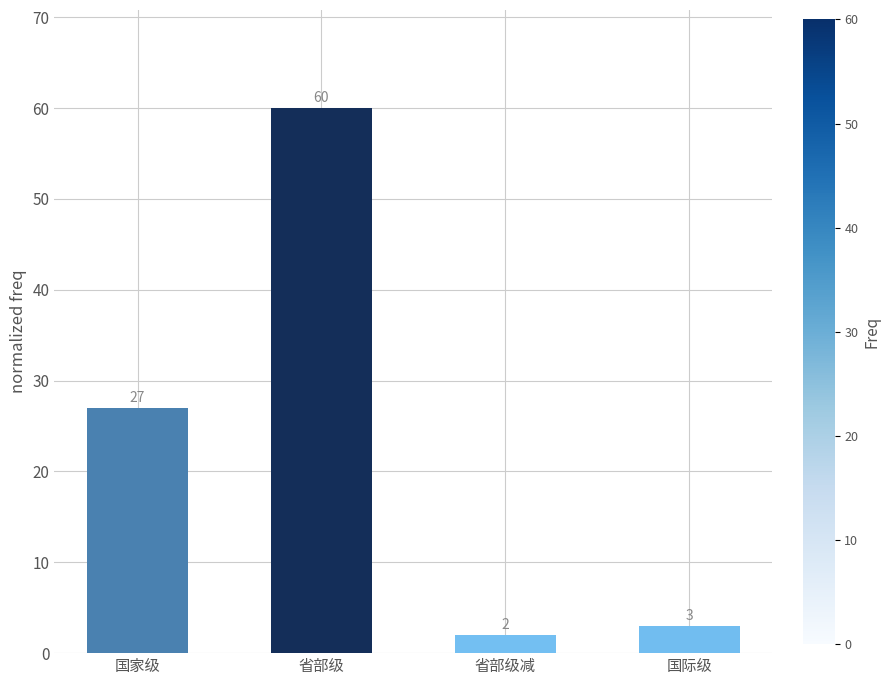

List the labels in order of value, smallest first.

省部级减, 国际级, 国家级, 省部级